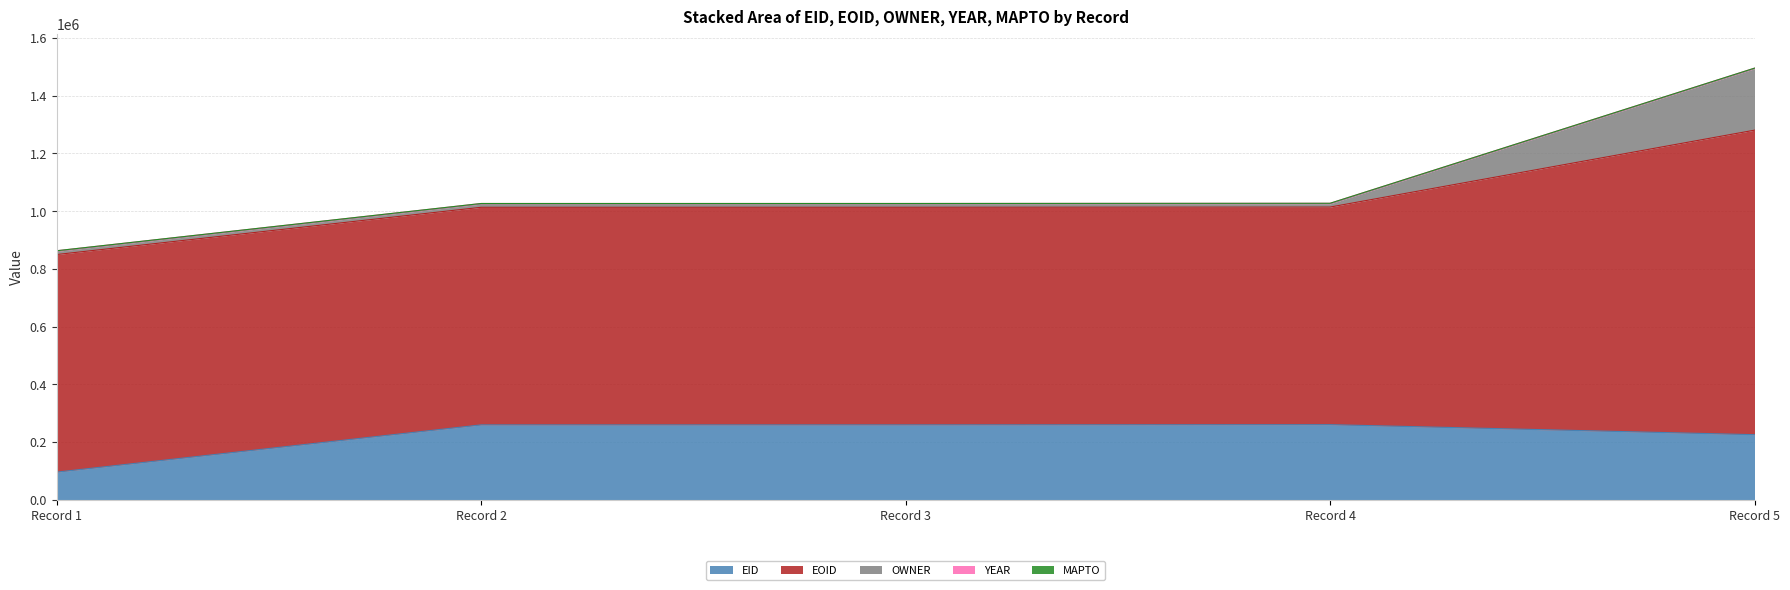

How many lines are shown in the chart?

5